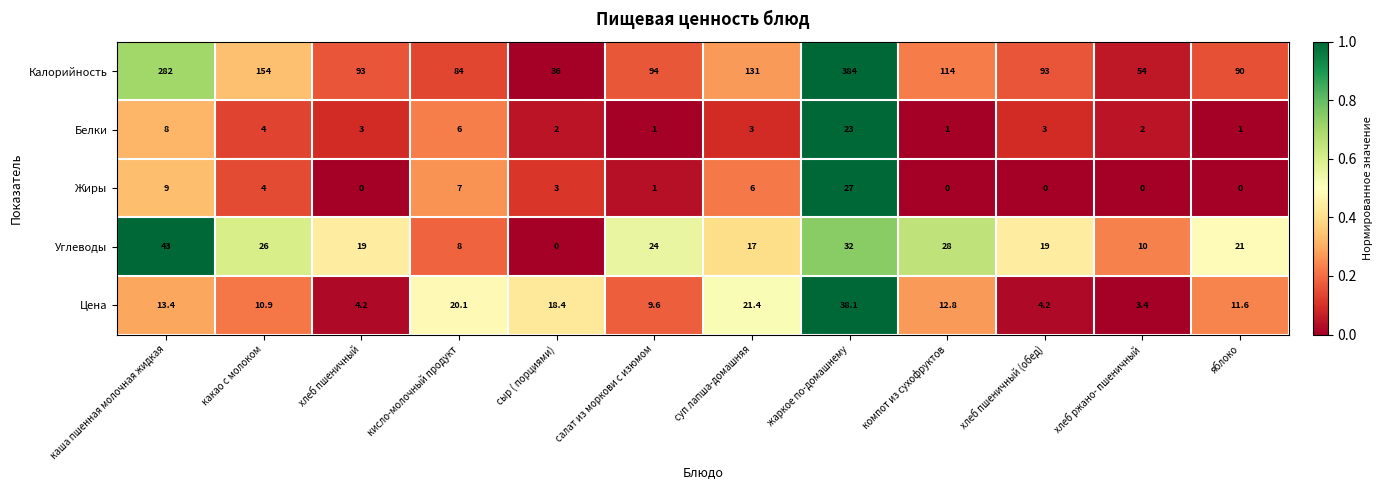

True or false: Жиры has a value of 0.0 at компот из сухофруктов.

True